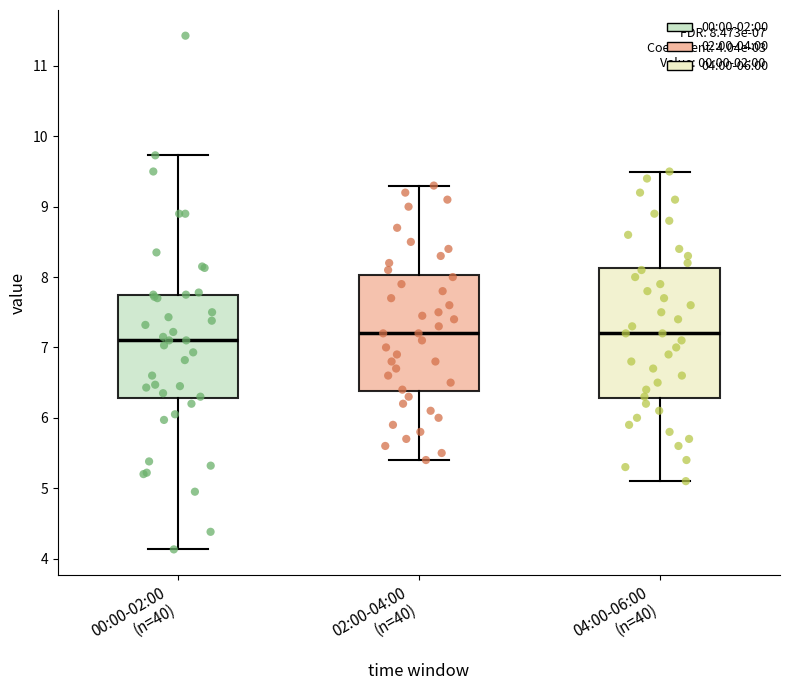

Comparing the boxes themselves (not the whiskers), which one is the tallest?

04:00-06:00 (n=40)